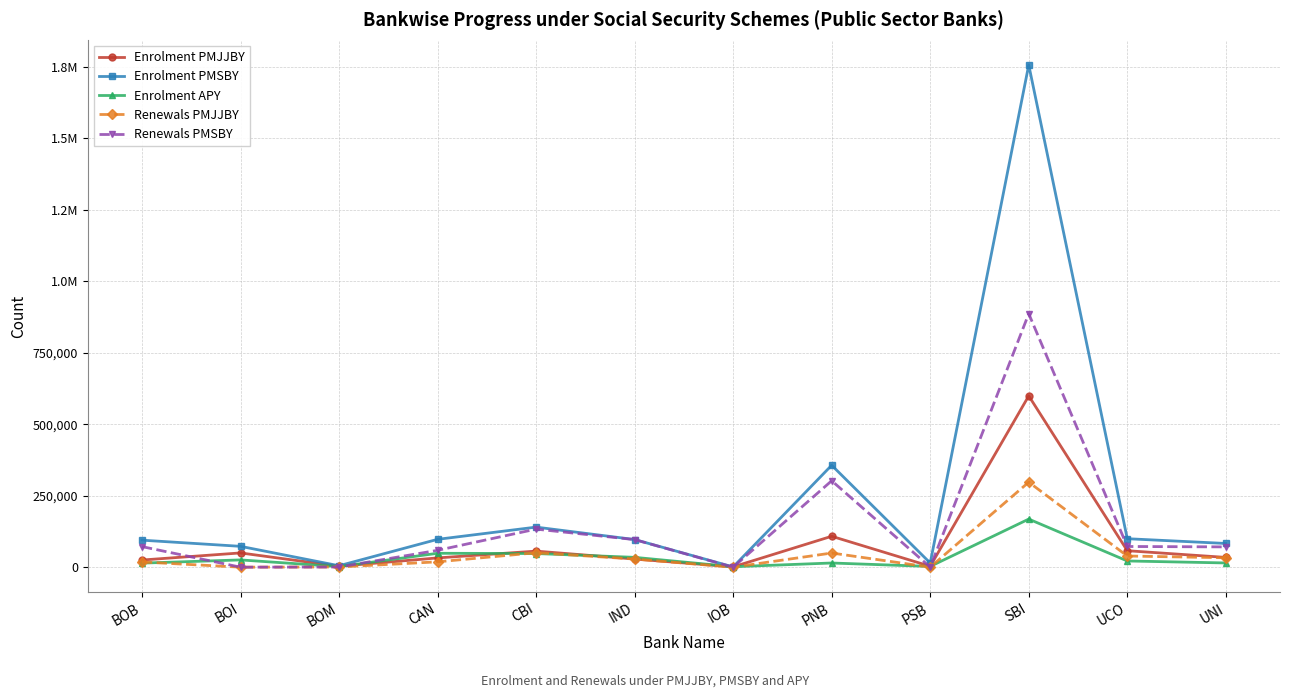

What are all the series names shown in the legend?

Enrolment PMJJBY, Enrolment PMSBY, Enrolment APY, Renewals PMJJBY, Renewals PMSBY